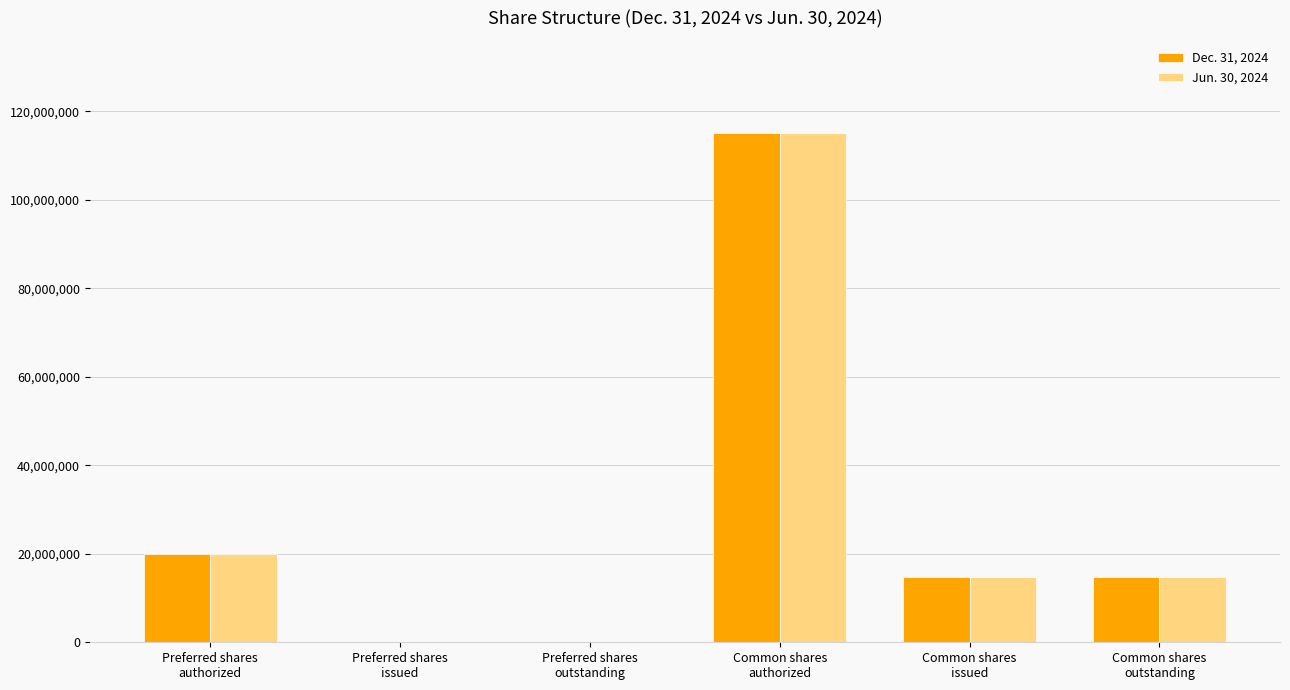

What are all the series names shown in the legend?

Dec. 31, 2024, Jun. 30, 2024